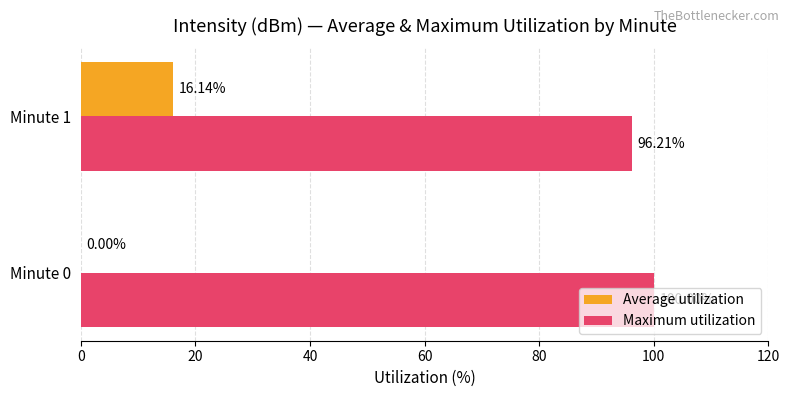

What is the sum of all Maximum utilization values?

196.2